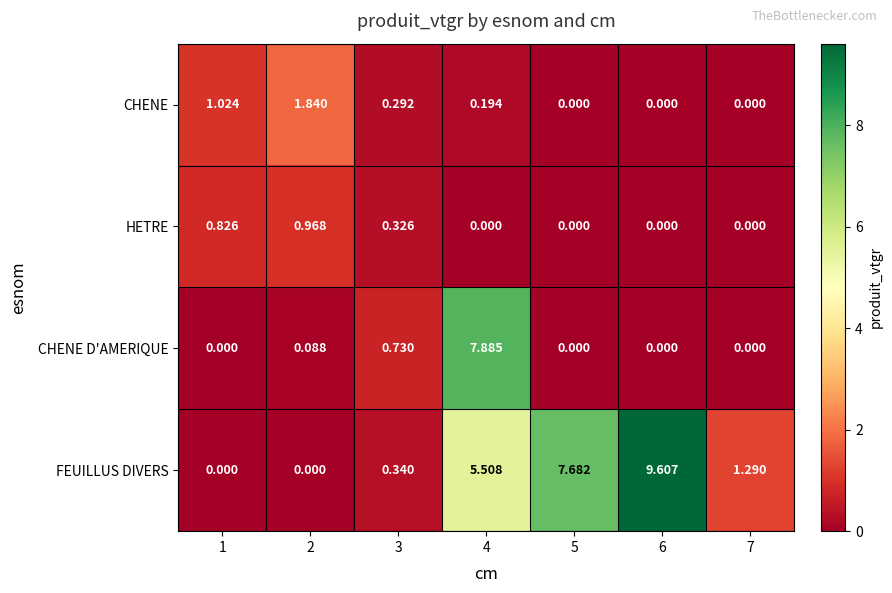

Count the number of data series in this chart.

4